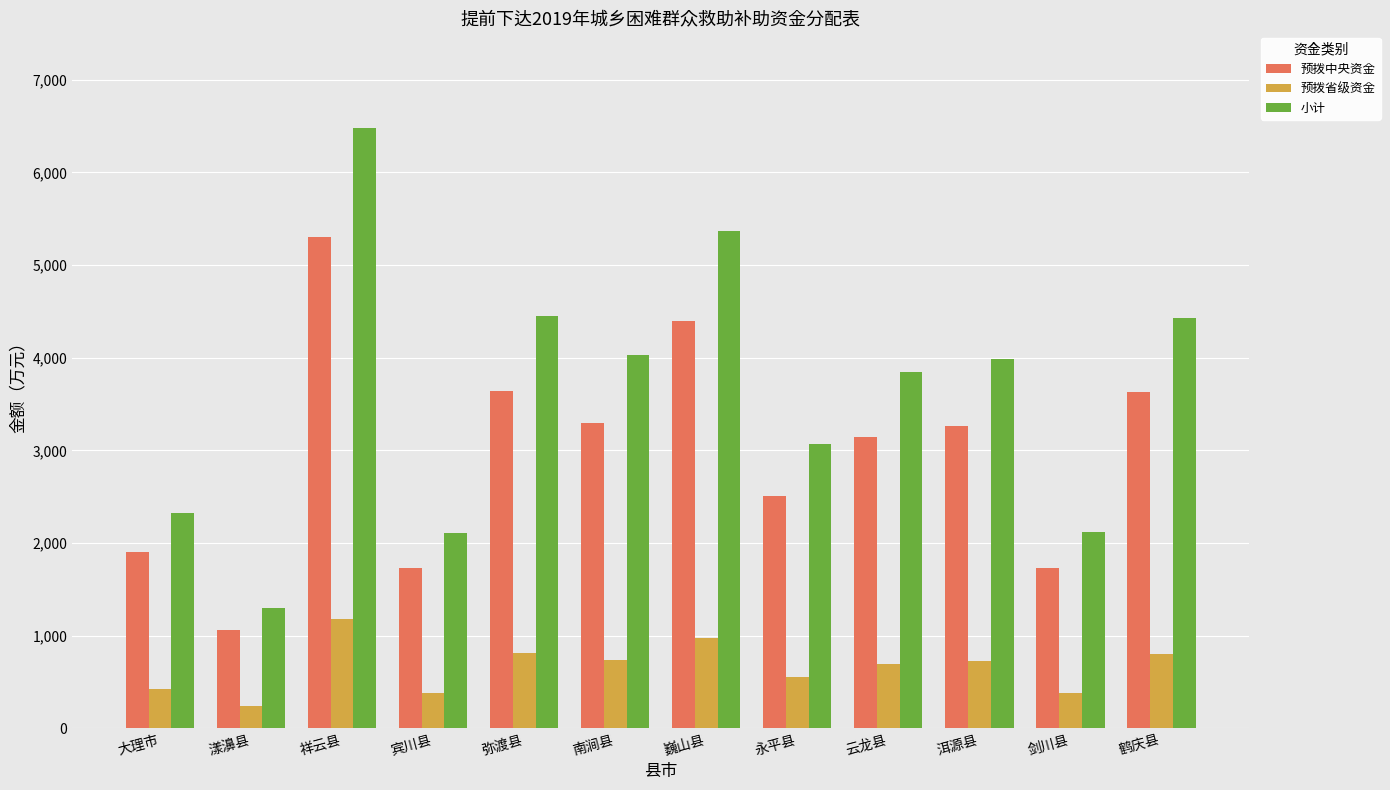

Is the value of 预拨省级资金 at 漾濞县 greater than the value of 预拨中央资金 at 漾濞县?

No